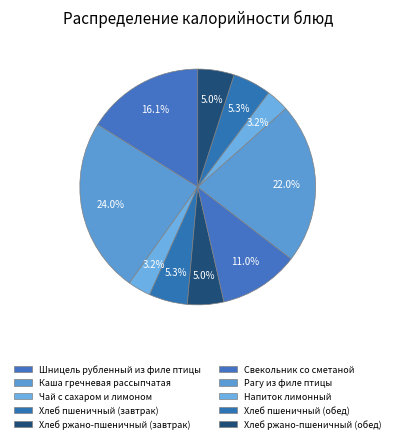

How much of the chart is everything except Чай с сахаром и лимоном?

96.8%